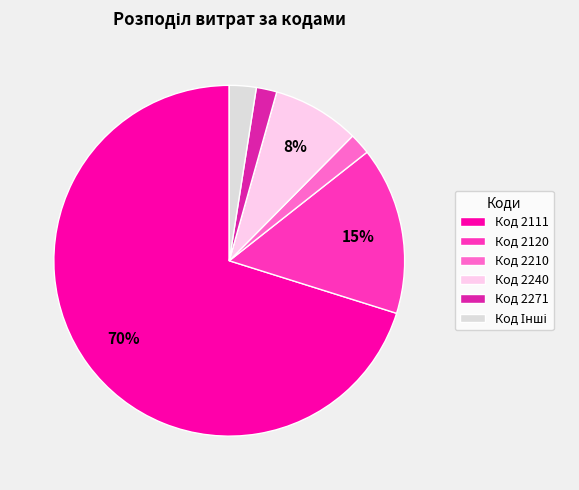

Is the sum of Код 2111 and Код 2240 greater than half?

Yes